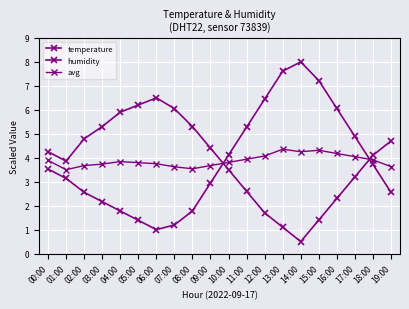

True or false: humidity has a value of 1.0 at 10:00.

False